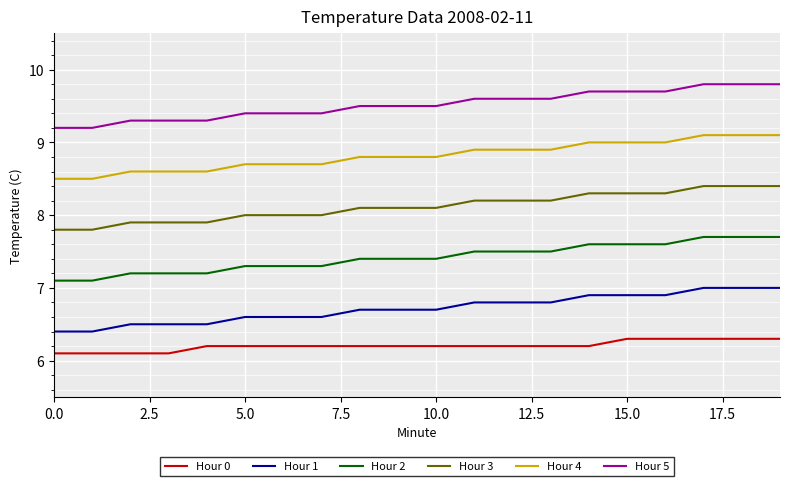

What is the lowest value of the Hour 0 series?

6.1